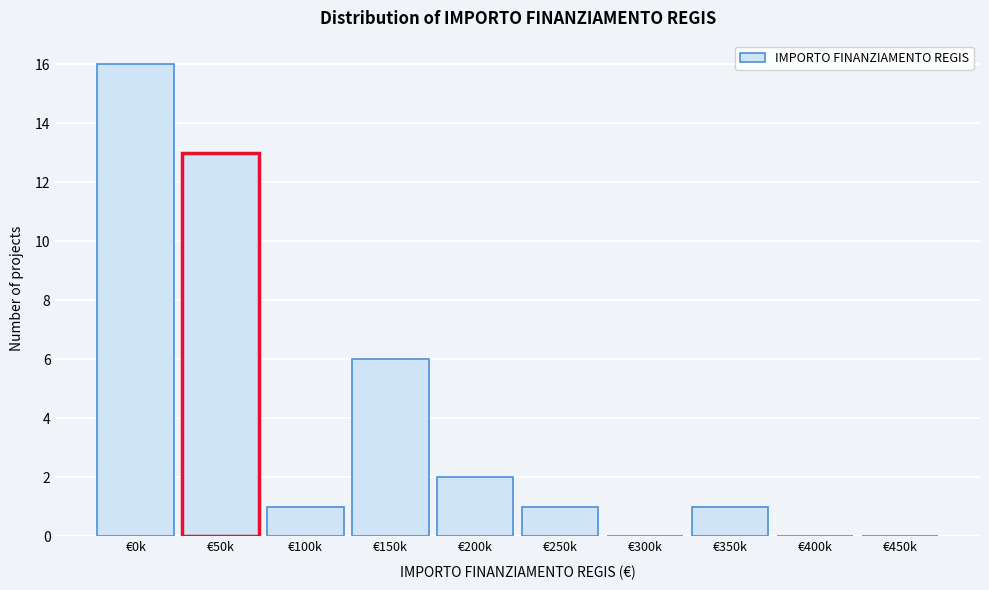

Reading left to right, extract all data points from this chart.

€0k=16	€50k=13	€100k=1	€150k=6	€200k=2	€250k=1	€300k=0	€350k=1	€400k=0	€450k=0